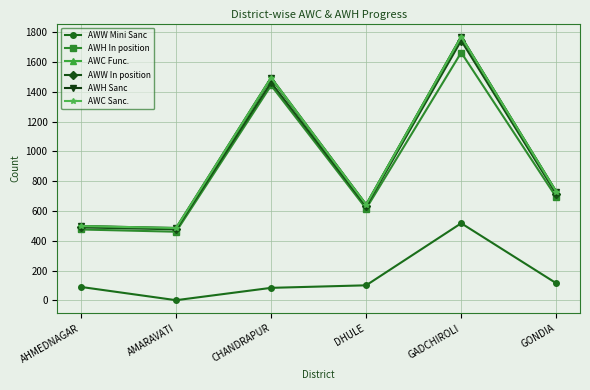

What is the spread (max minus min) of values at AHMEDNAGAR?

409